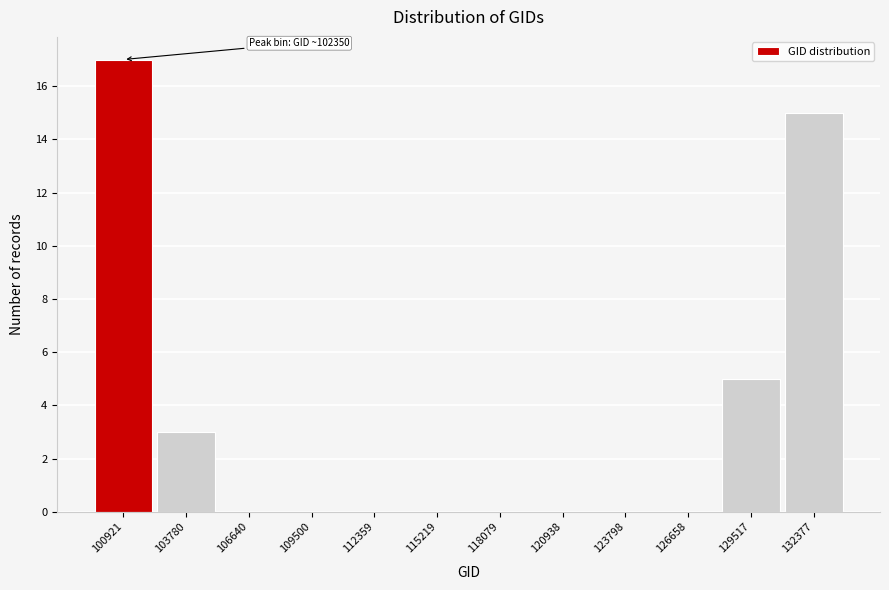

Reading right to left, extract all data points from this chart.

132377=15	129517=5	126658=0	123798=0	120938=0	118079=0	115219=0	112359=0	109500=0	106640=0	103780=3	100921=17